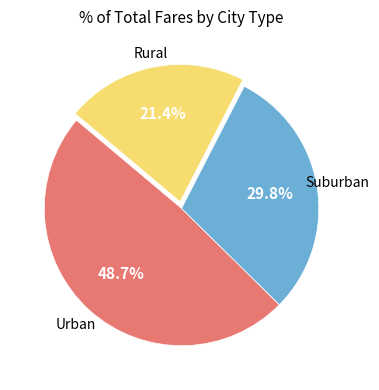

Is there a majority slice in this chart?

No